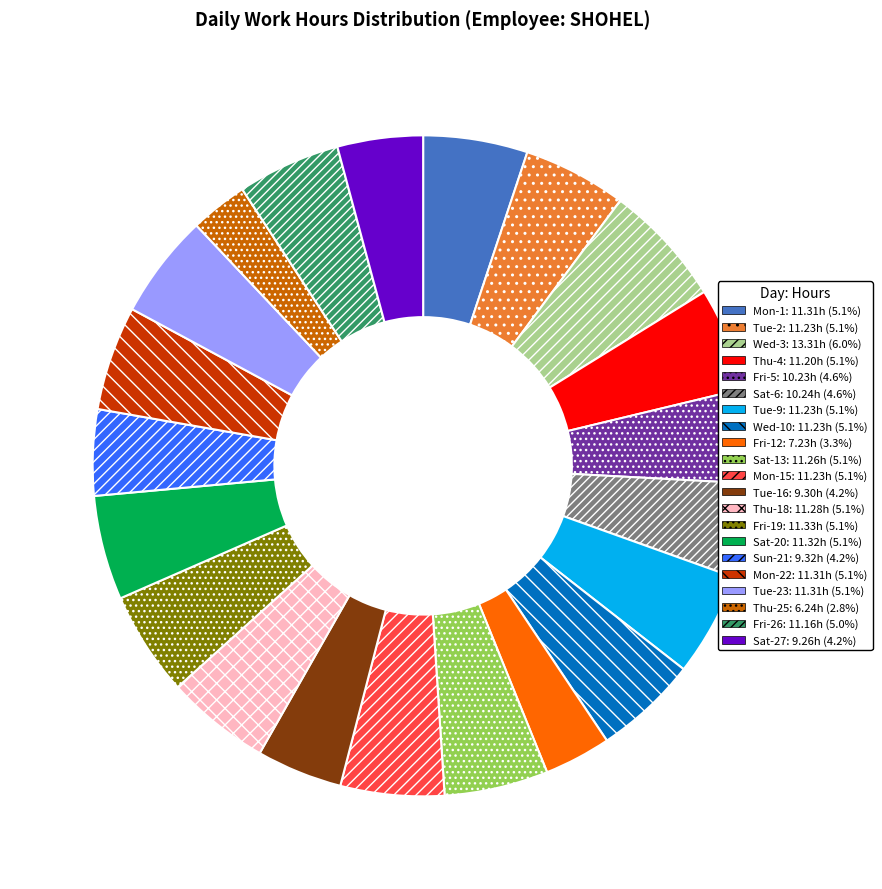

Is there any slice that represents more than half of the pie?

No